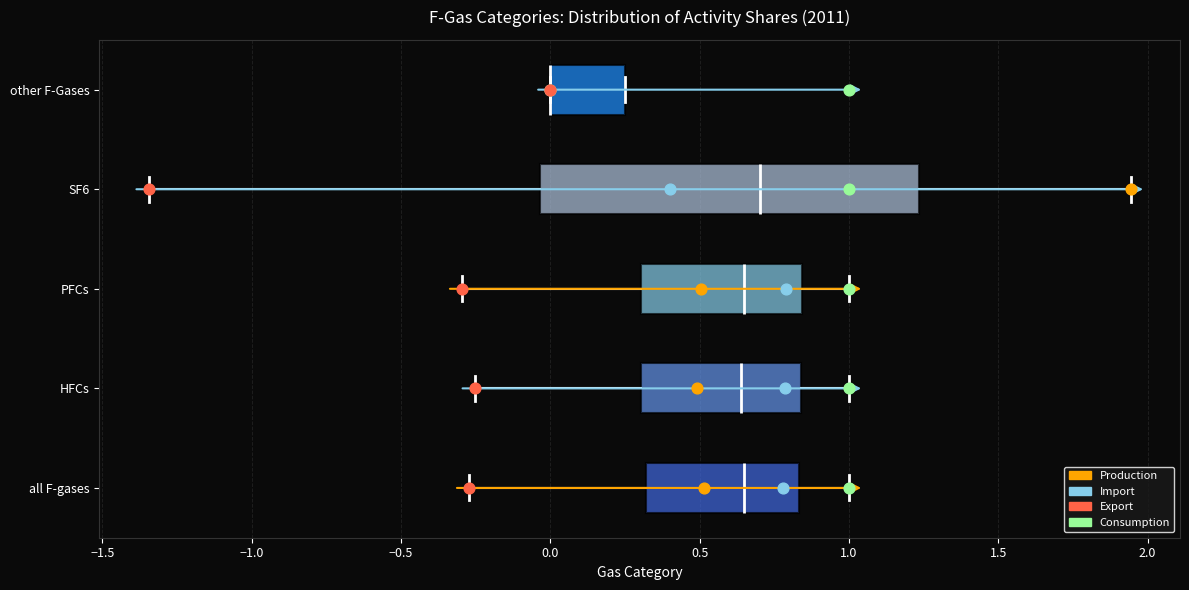

Reading bottom to top, transcribe this box plot: for each box, give where its median line is, the range the box spans, and where its two whiskers end, as read against the x-axis. The values are not printed on the chart, so give them approximately, as read against the axis.

all F-gases: median 0.65, box 0.30 to 0.85, whiskers -0.25 to 1.00
HFCs: median 0.65, box 0.30 to 0.85, whiskers -0.25 to 1.00
PFCs: median 0.65, box 0.30 to 0.85, whiskers -0.30 to 1.00
SF6: median 0.70, box -0.05 to 1.25, whiskers -1.35 to 1.95
other F-Gases: median 0.00 (drawn on the box's left edge), box 0.00 to 0.25, whiskers 0.00 to 0.25